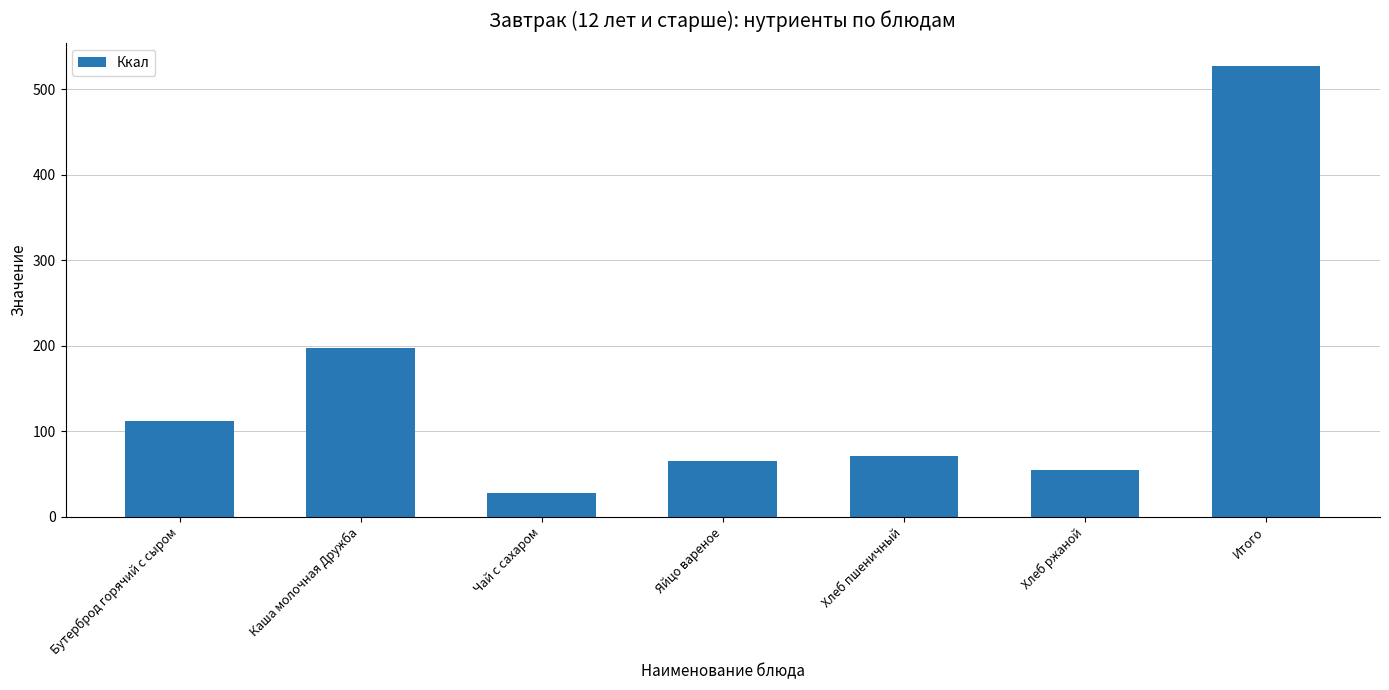

What is the ratio of the value at Итого to the value at Каша молочная Дружба?

2.7